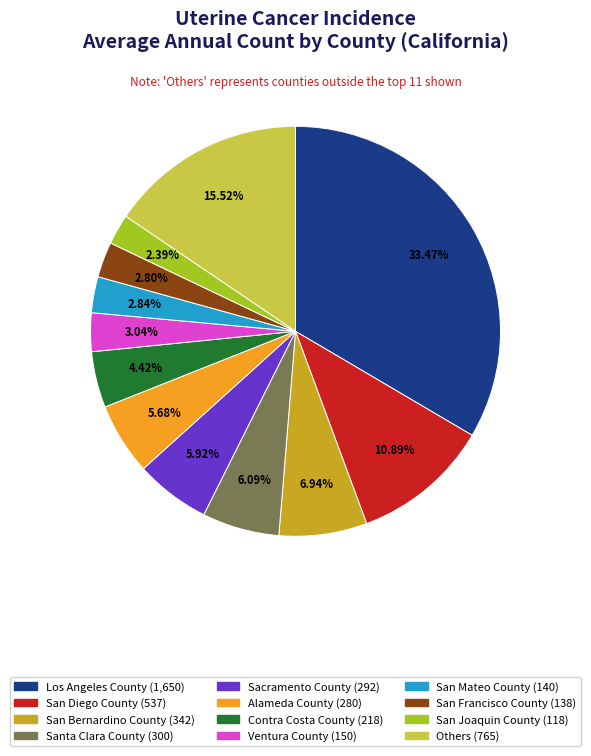

Is there any slice that represents more than half of the pie?

No